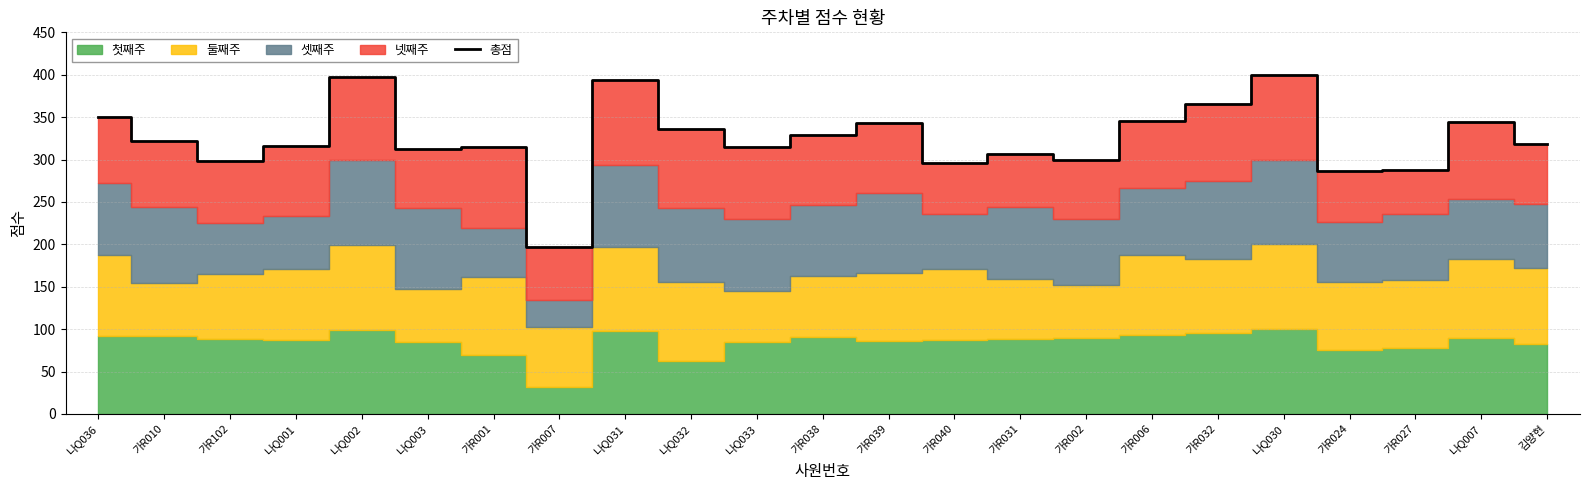

Reading left to right, list all the values displayed in this chart.

나Q036=350	가R010=322	가R102=298	나Q001=316	나Q002=397	나Q003=313	가R001=315	가R007=197	나Q031=394	나Q032=336	나Q033=315	가R038=329	가R039=343	가R040=296	가R031=306	가R002=300	가R006=345	가R032=365	나Q030=400	가R024=286	가R027=288	나Q007=344	김양현=318